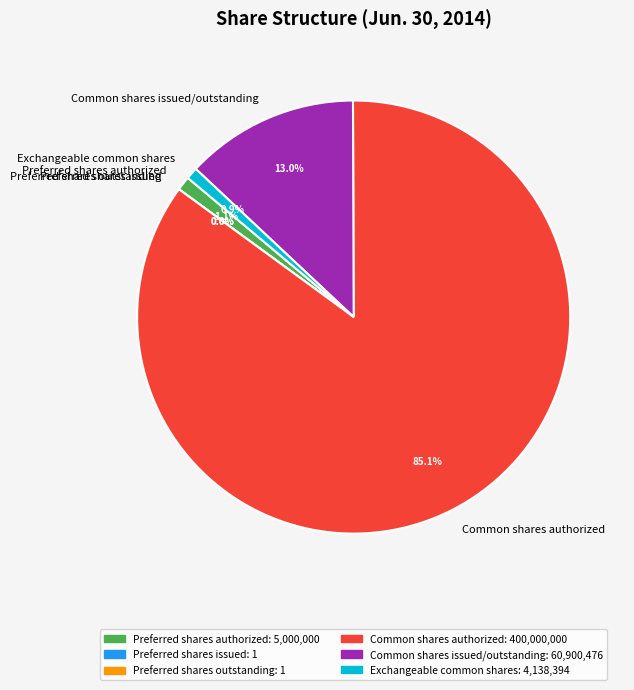

Is it true that Preferred shares outstanding is 0% of the pie?

True